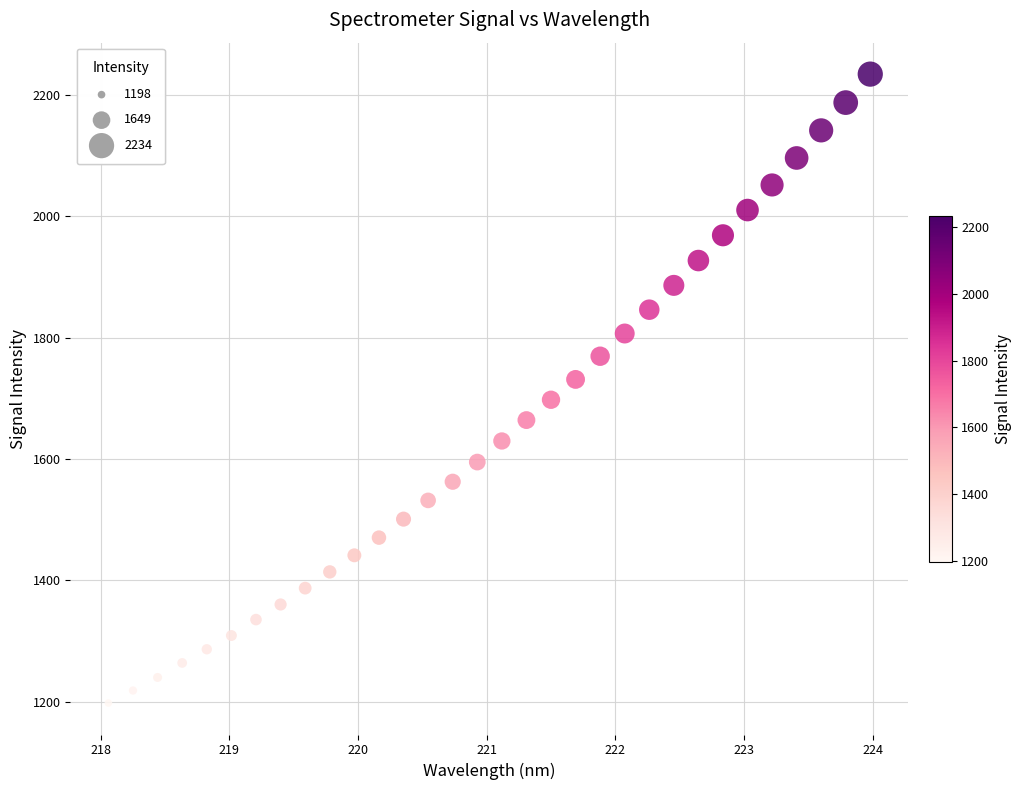

What is the range of X values (max minus min)?

5.9